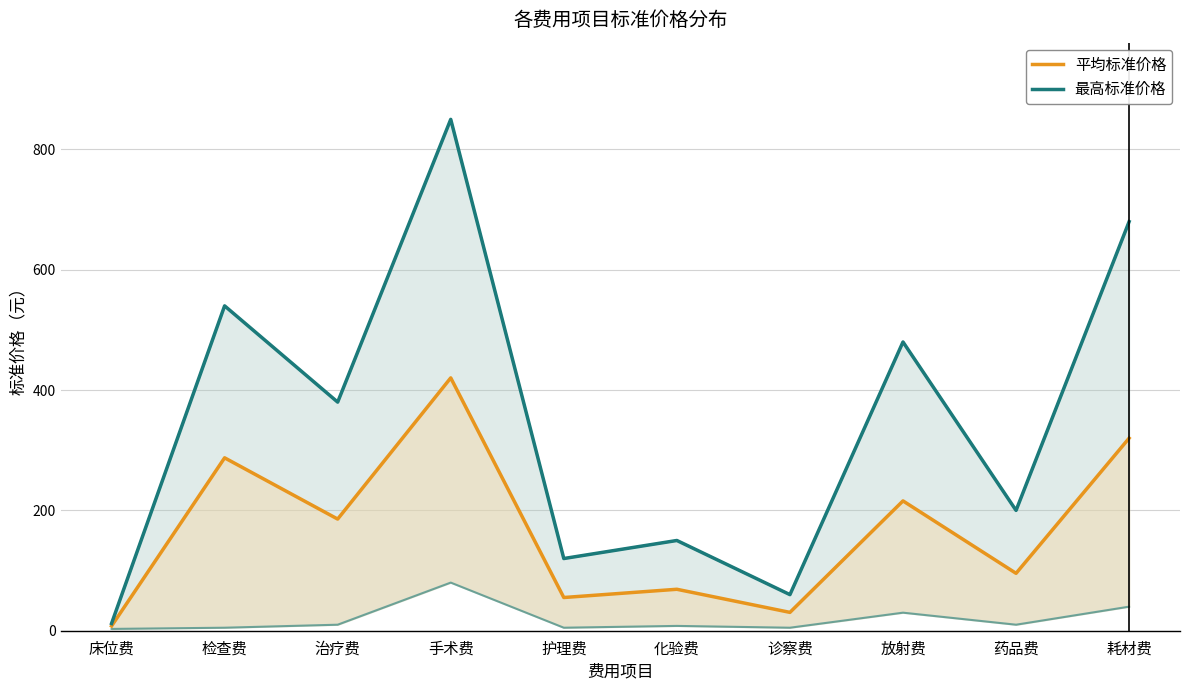

What is the average value of the 平均标准价格 series?

168.7